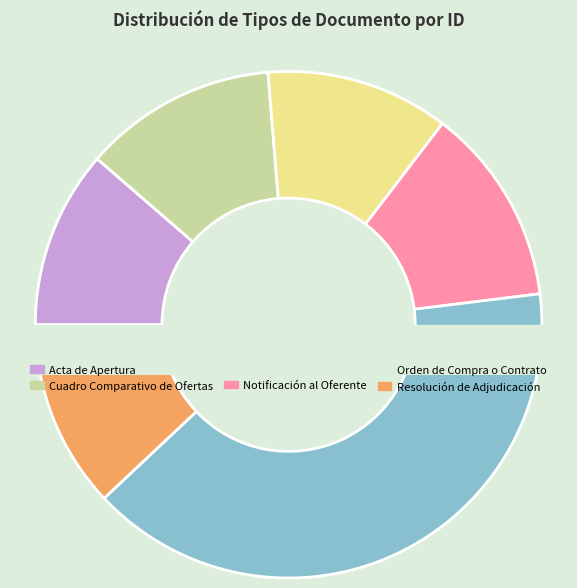

Which slice is the largest?

Orden de Compra o Contrato